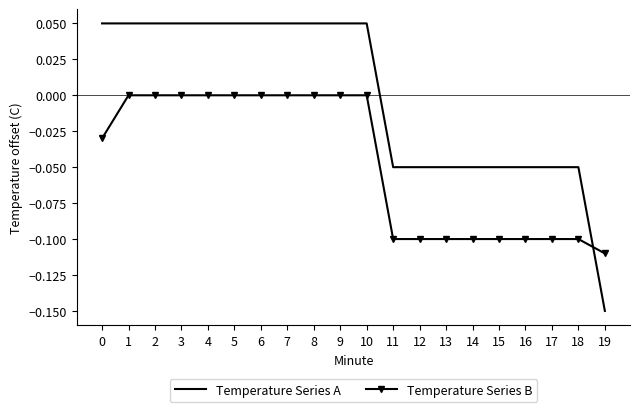

Which category has the lowest value across all series?

19